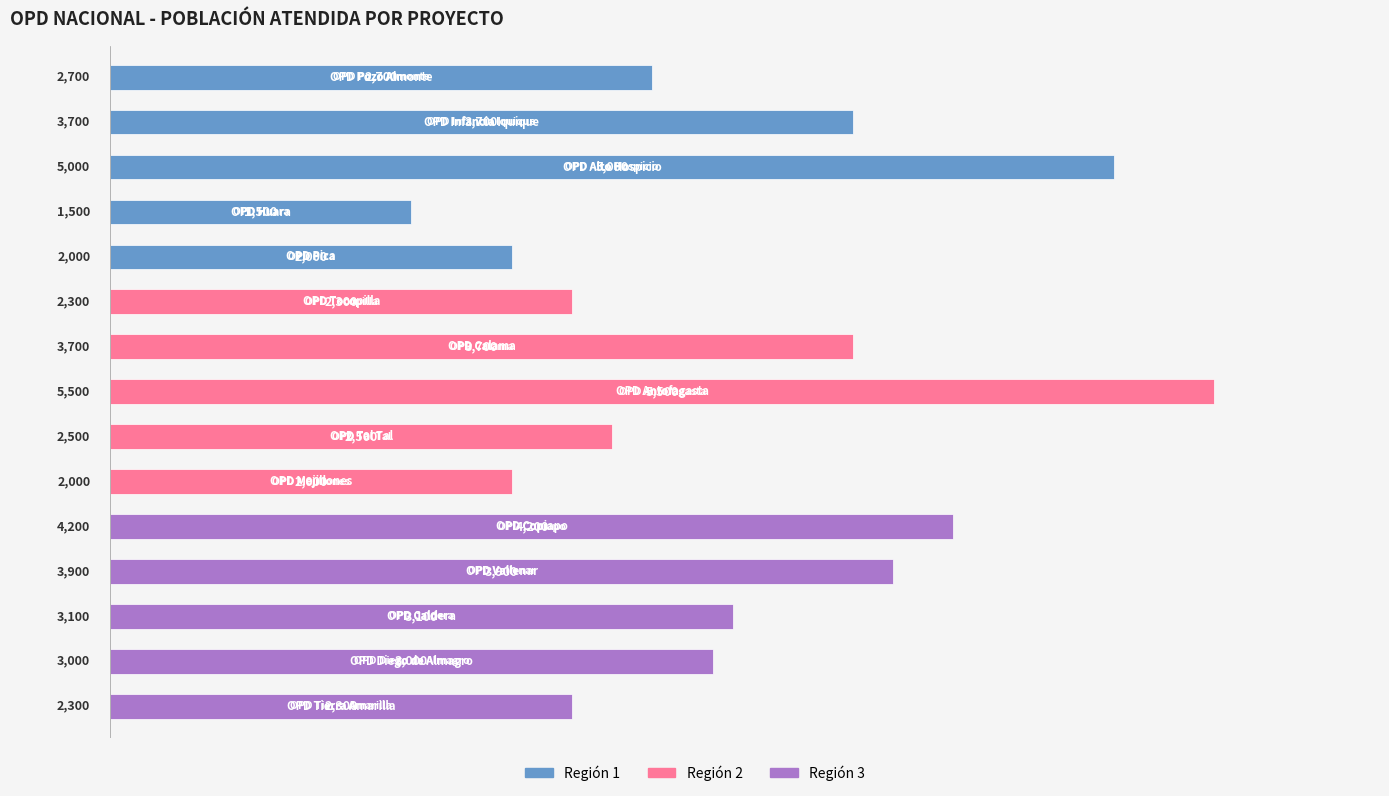

Reading bottom to top, transcribe all the data shown in this chart.

2300	3000	3100	3900	4200	2000	2500	5500	3700	2300	2000	1500	5000	3700	2700